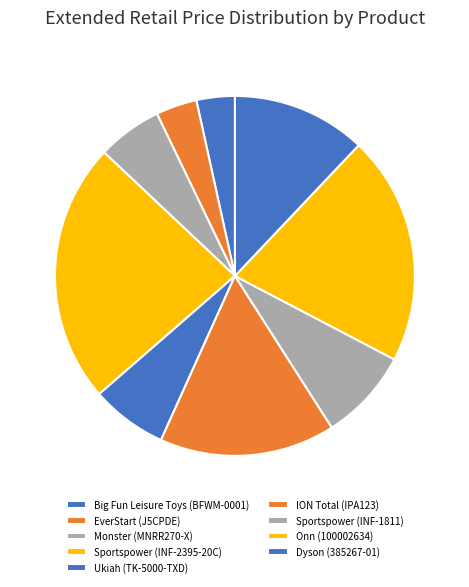

To the nearest percent, what is the difference between the largest and smallest slice percentages?

20%